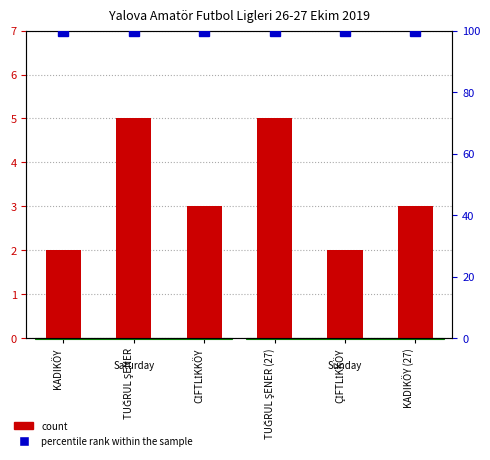

At which label does the data first exceed 3?

TUĞRUL ŞENER